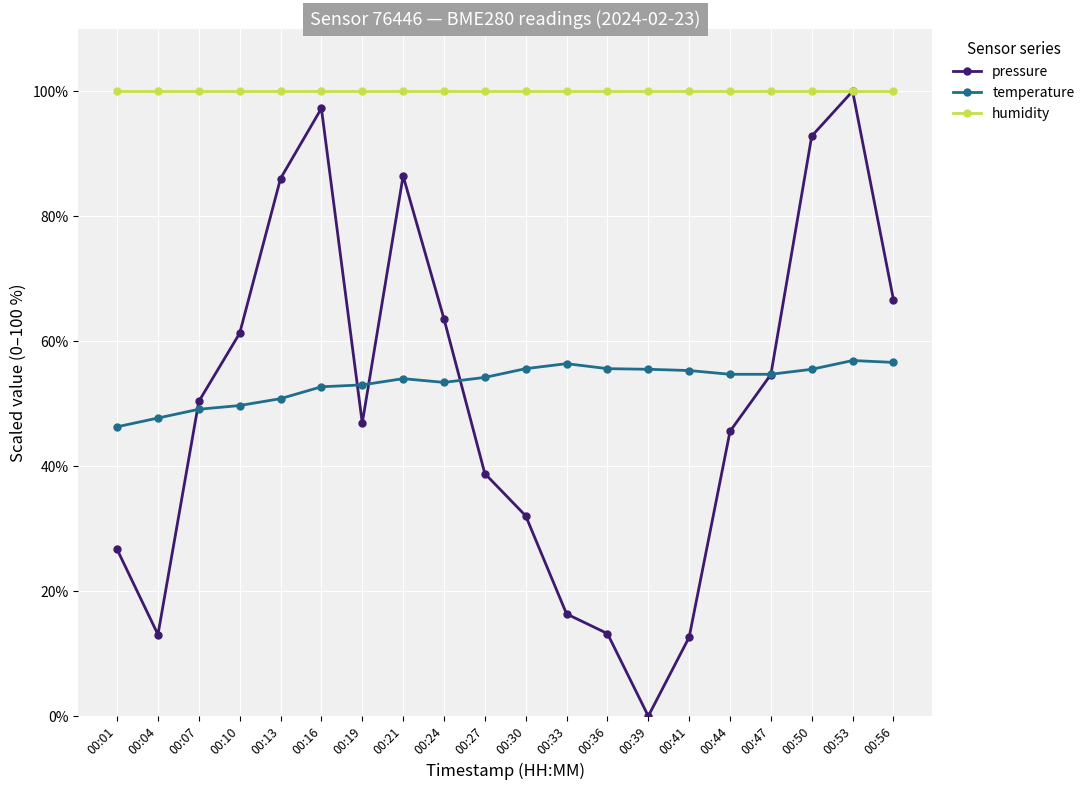

What is the average value of the humidity series?

100.0